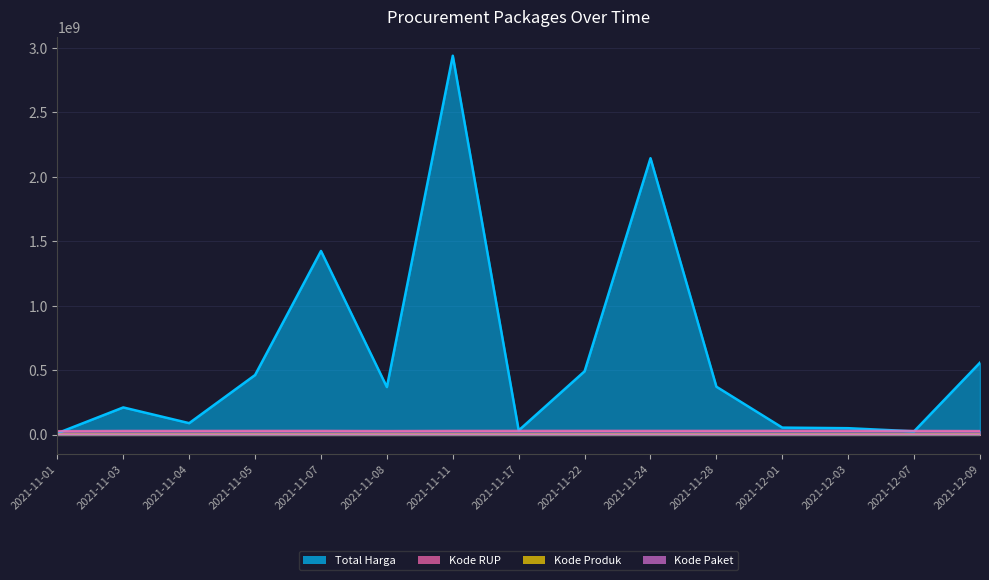

In Kode Paket, how many points are higher than both neighbors (excluding endpoints)?

3